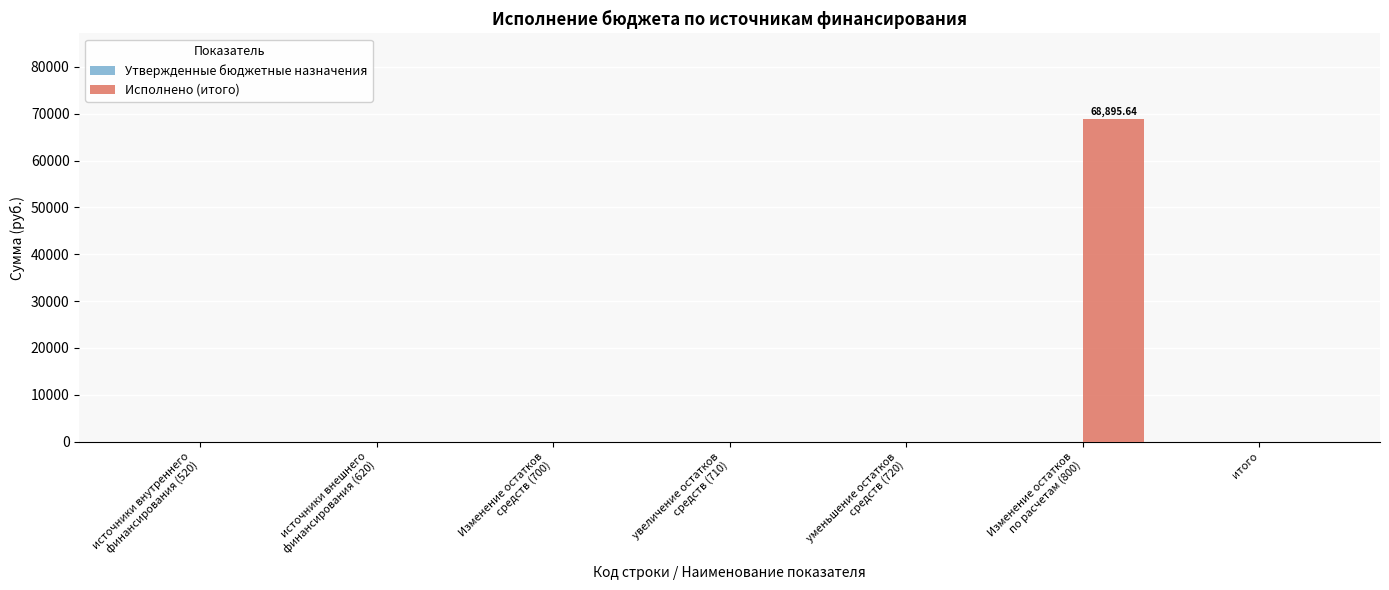

What is the sum of all values?

68895.6